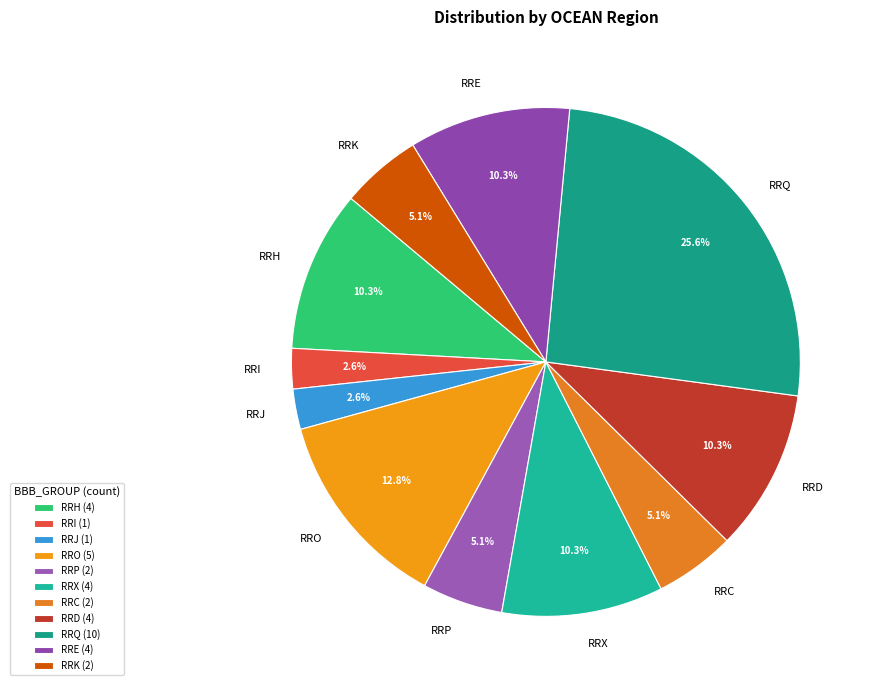

Between RRP and RRI, which is larger?

RRP